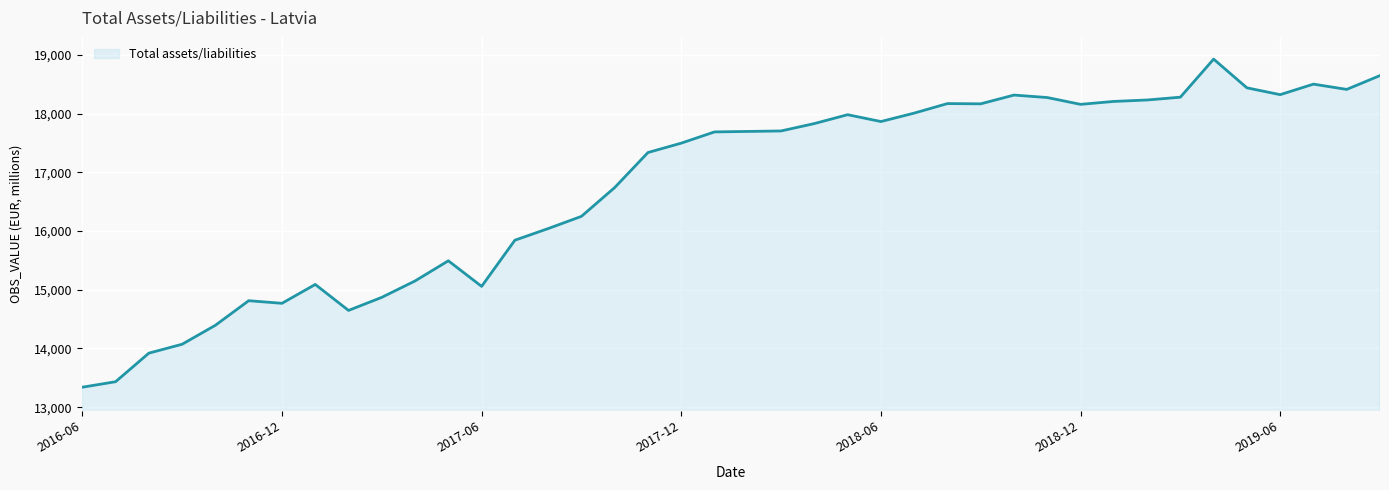

True or false: the data has more than 0 interior local peaks.

True